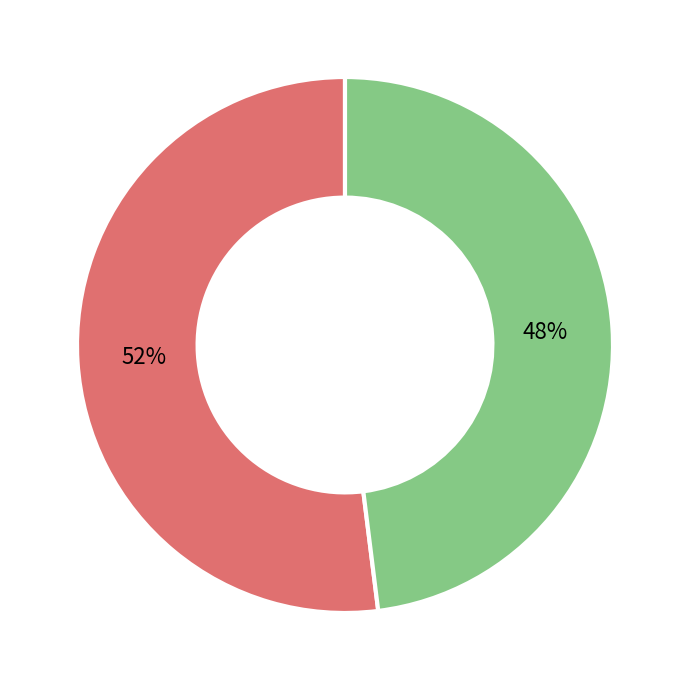

What percentage is the Government Departments: Living Wage slice, to the nearest percent?

52%